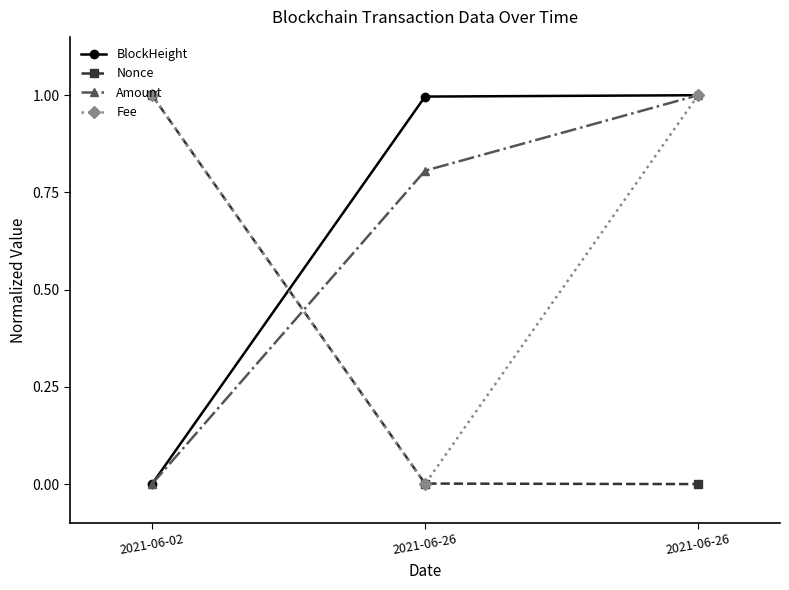

Reading left to right, what are all the values shown in this chart?

BlockHeight: 2021-06-02=0.0	2021-06-26=1.0	2021-06-26=1.0
Nonce: 2021-06-02=1.0	2021-06-26=0.0	2021-06-26=0.0
Amount: 2021-06-02=0.0	2021-06-26=0.8	2021-06-26=1.0
Fee: 2021-06-02=1.0	2021-06-26=0.0	2021-06-26=1.0